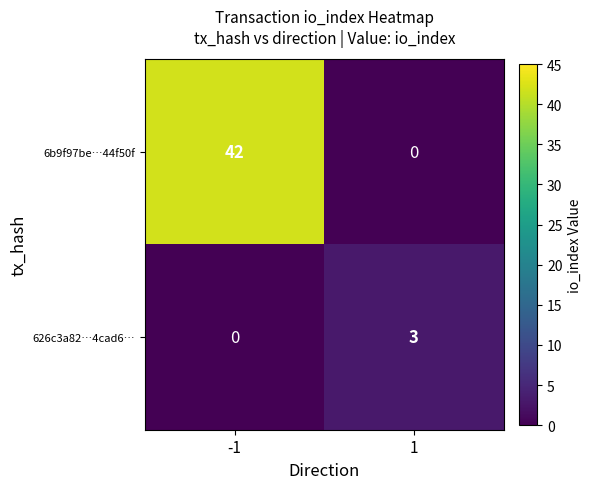

What is the difference between the maximum and minimum values in the 626c3a82…4cad6… series?

3